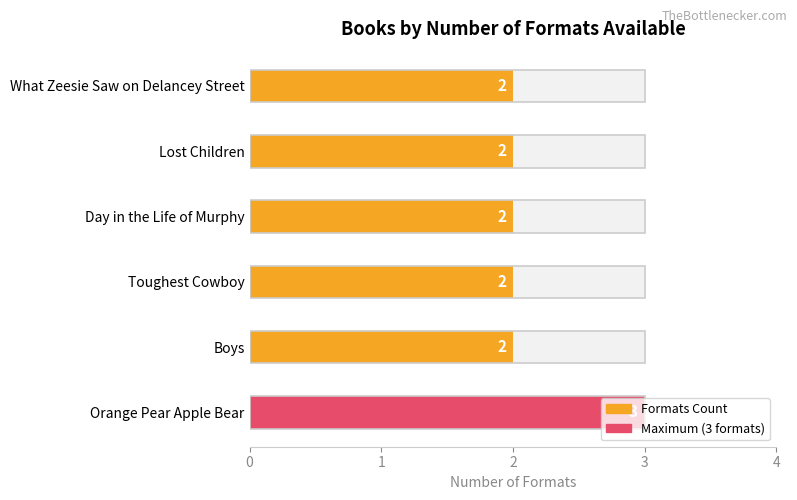

Reading left to right, extract all data points from this chart.

3	2	2	2	2	2